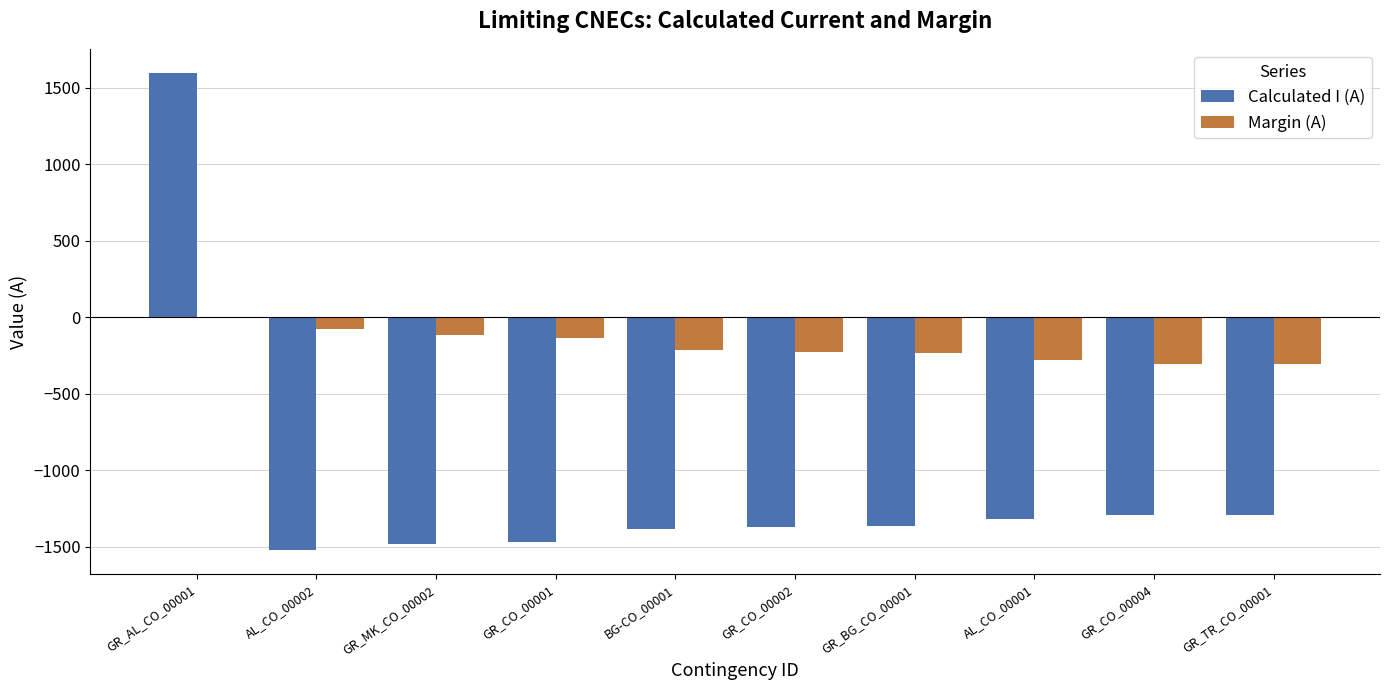

Does the chart contain stacked bars?

No